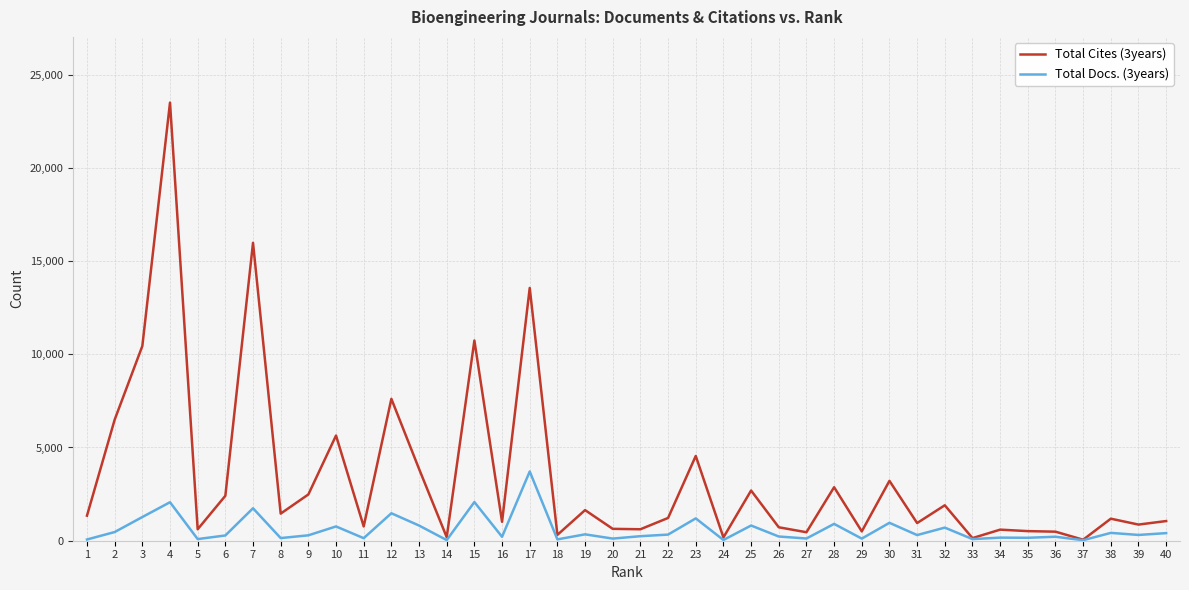

Which series has the largest range (max minus min)?

Total Cites (3years)